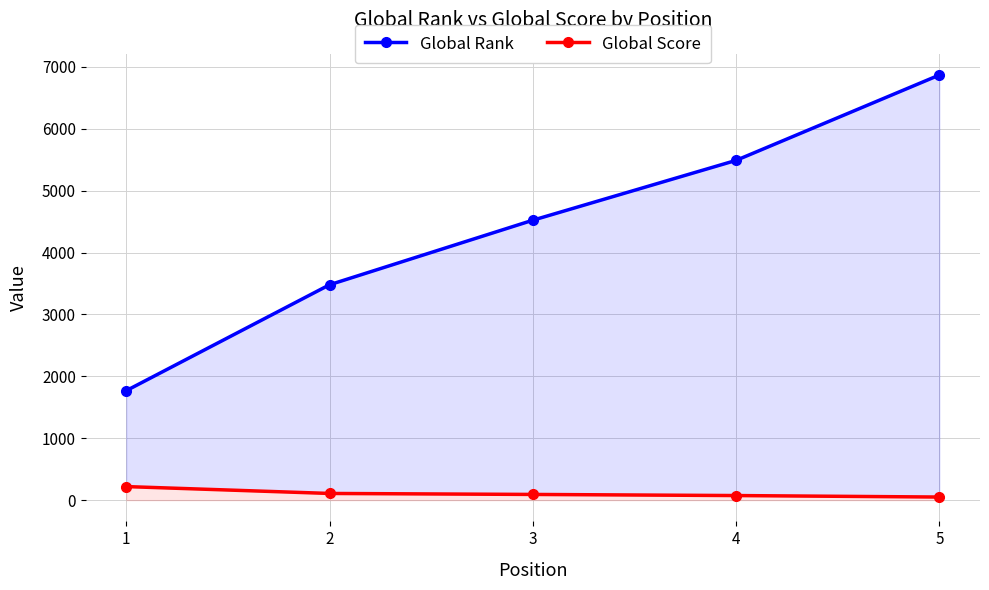

List the series in order of their overall mean, highest first.

Global Rank, Global Score